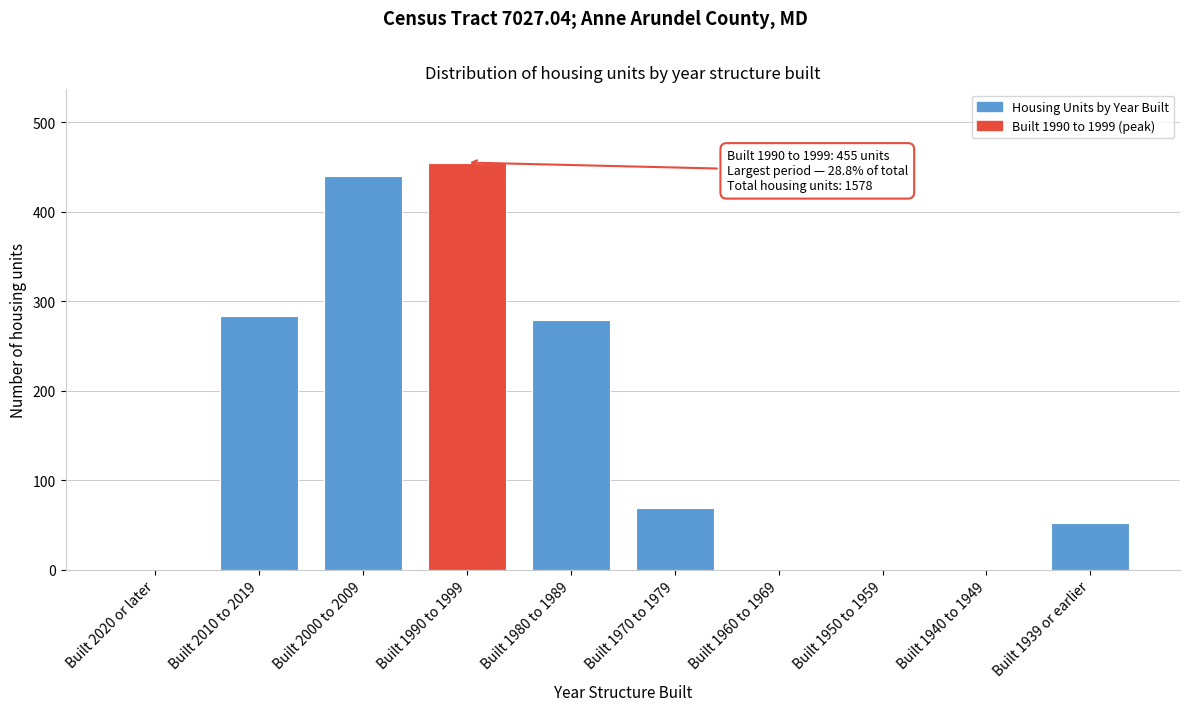

Reading right to left, what are all the values shown in this chart?

Built 1939 or earlier=52	Built 1940 to 1949=0	Built 1950 to 1959=0	Built 1960 to 1969=0	Built 1970 to 1979=69	Built 1980 to 1989=279	Built 1990 to 1999=455	Built 2000 to 2009=440	Built 2010 to 2019=283	Built 2020 or later=0